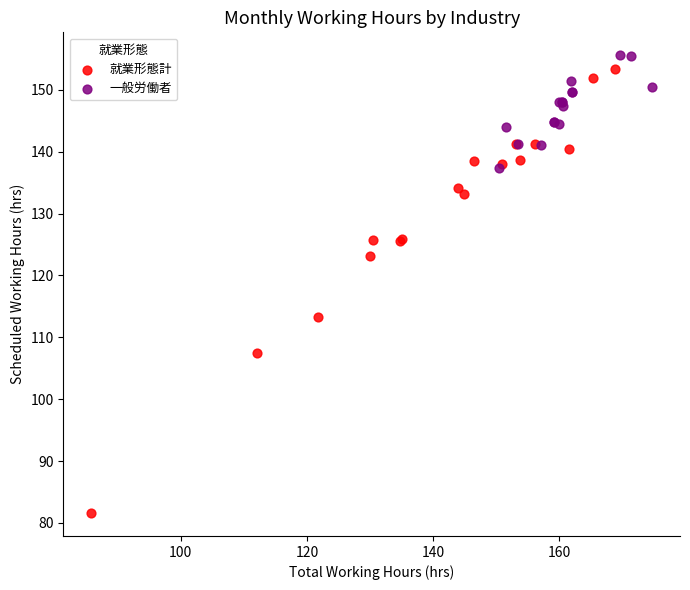

Which series reaches the minimum Y coordinate?

就業形態計